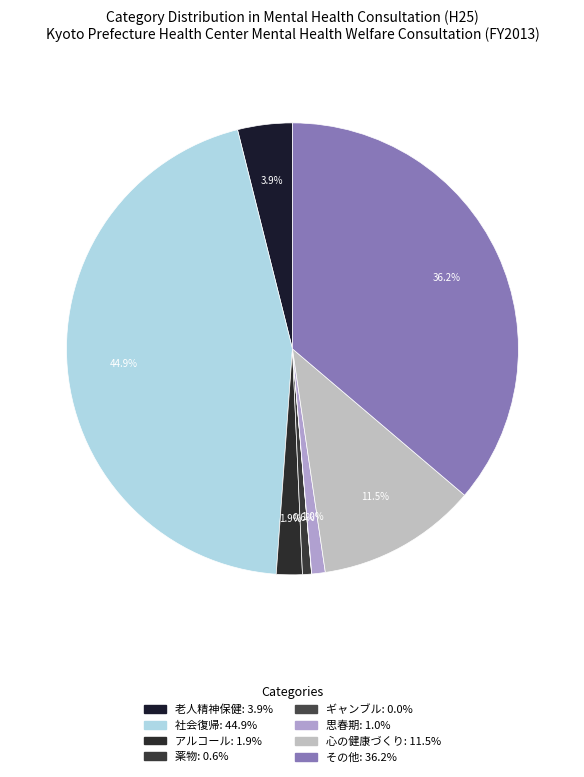

To the nearest percent, what percentage of the pie is 老人精神保健?

4%